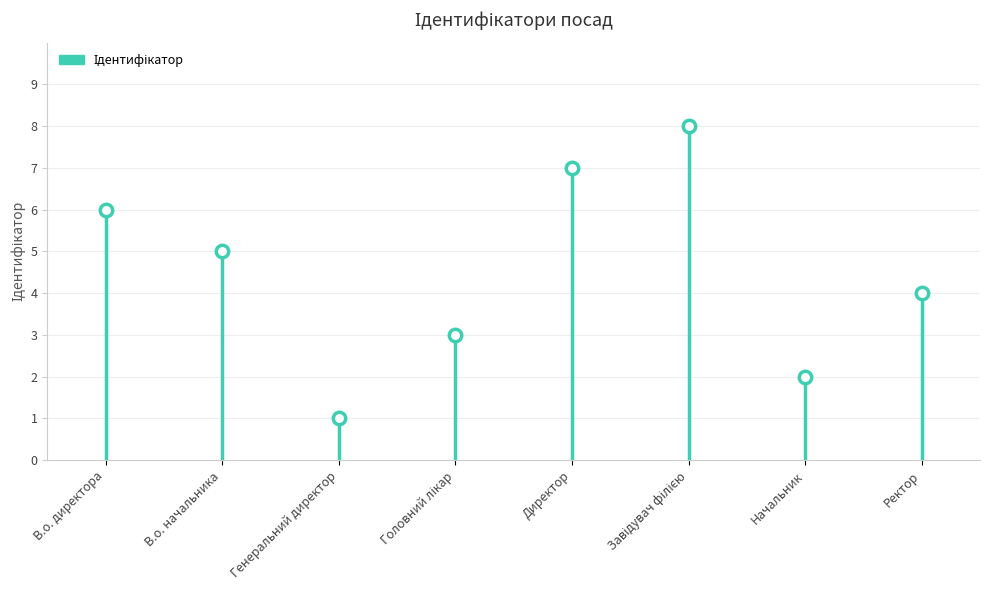

What is the change in value from В.о. начальника to Начальник?

-3